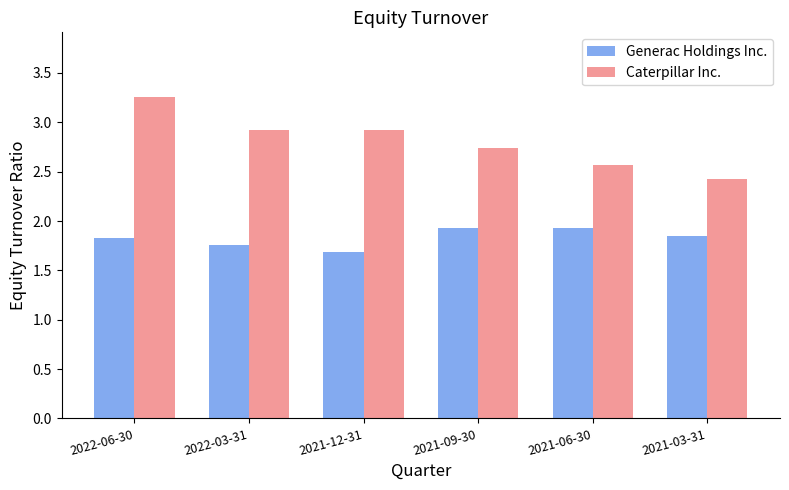

Which series has the widest spread of values?

Caterpillar Inc.